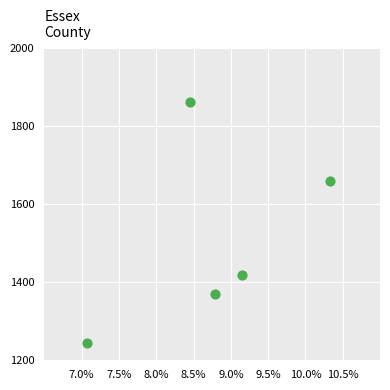

What Y value in the scatter plot is closest to 1553?

1659